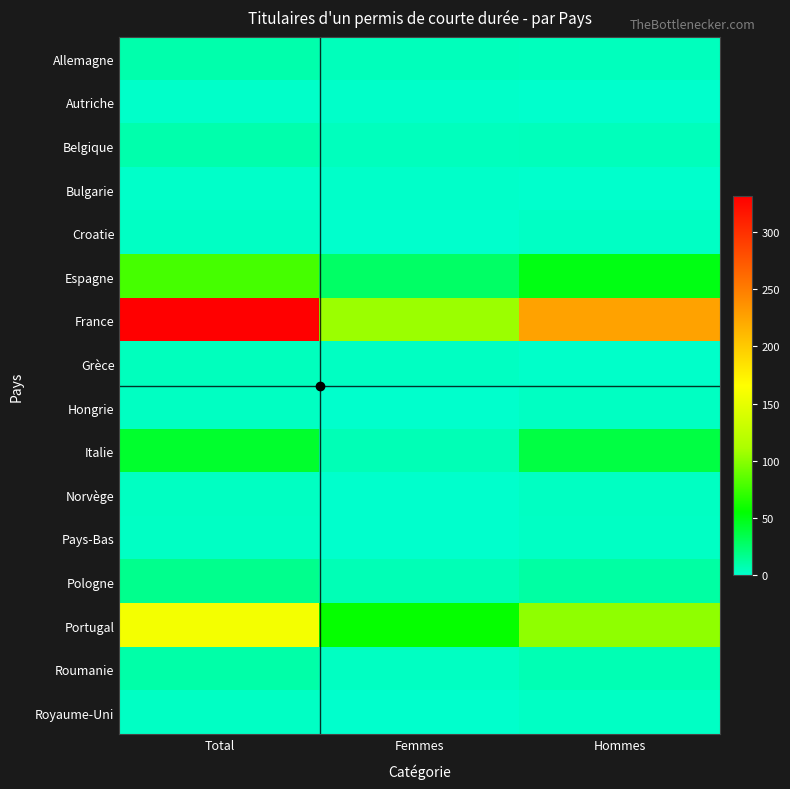

At how many categories does at least one series exceed 313?

1